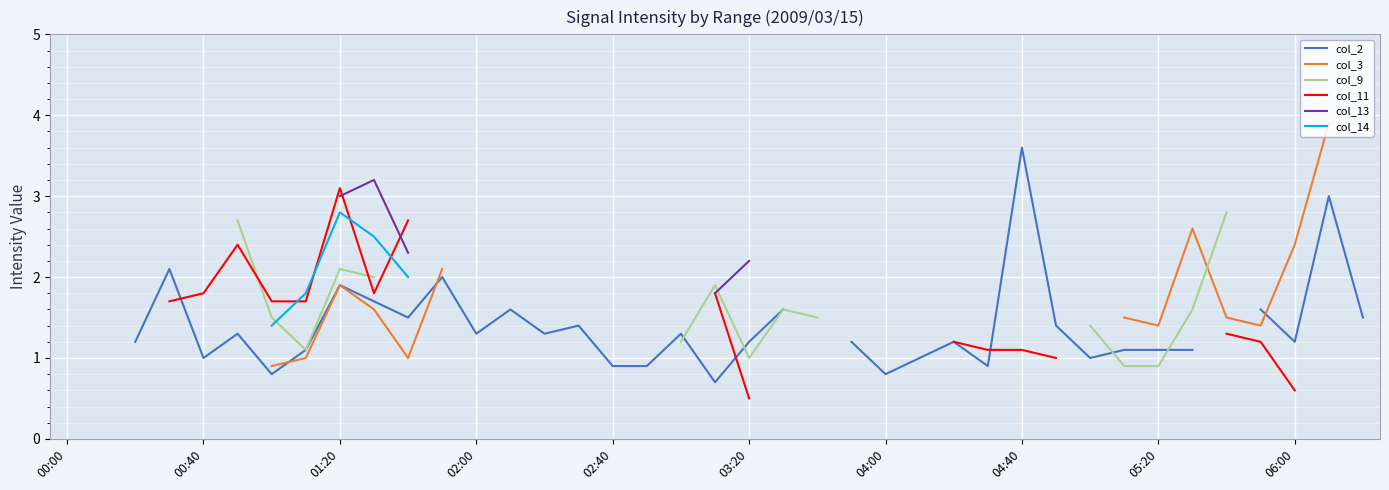

True or false: col_13 has more than 2 interior local peaks.

False